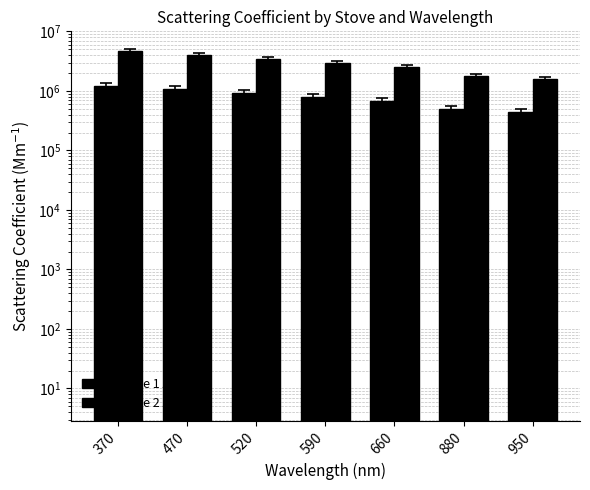

Which series changed the most between 370 and 470?

Stove 2 AVG